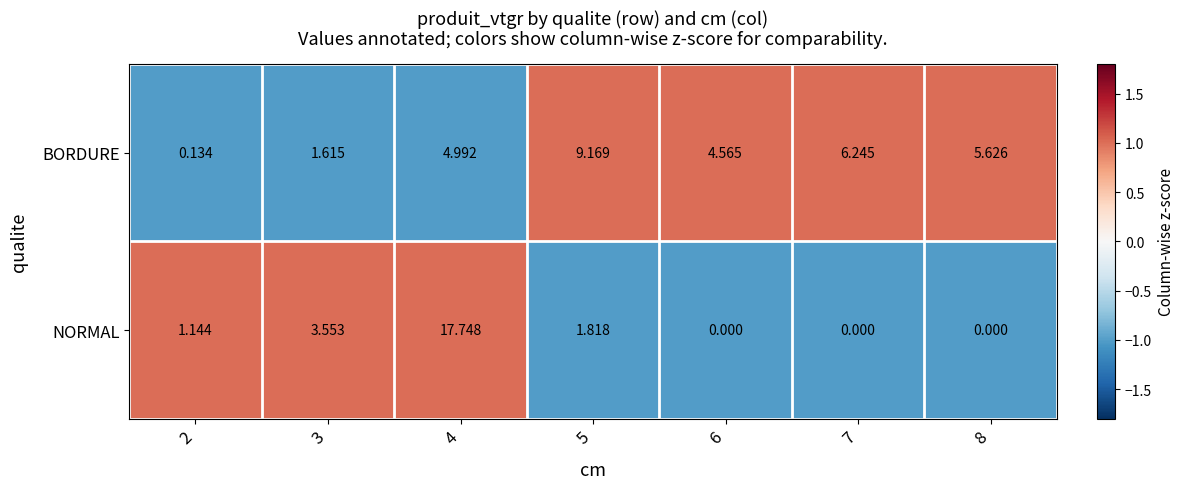

Rank the series by their maximum value, from highest to lowest.

NORMAL, BORDURE